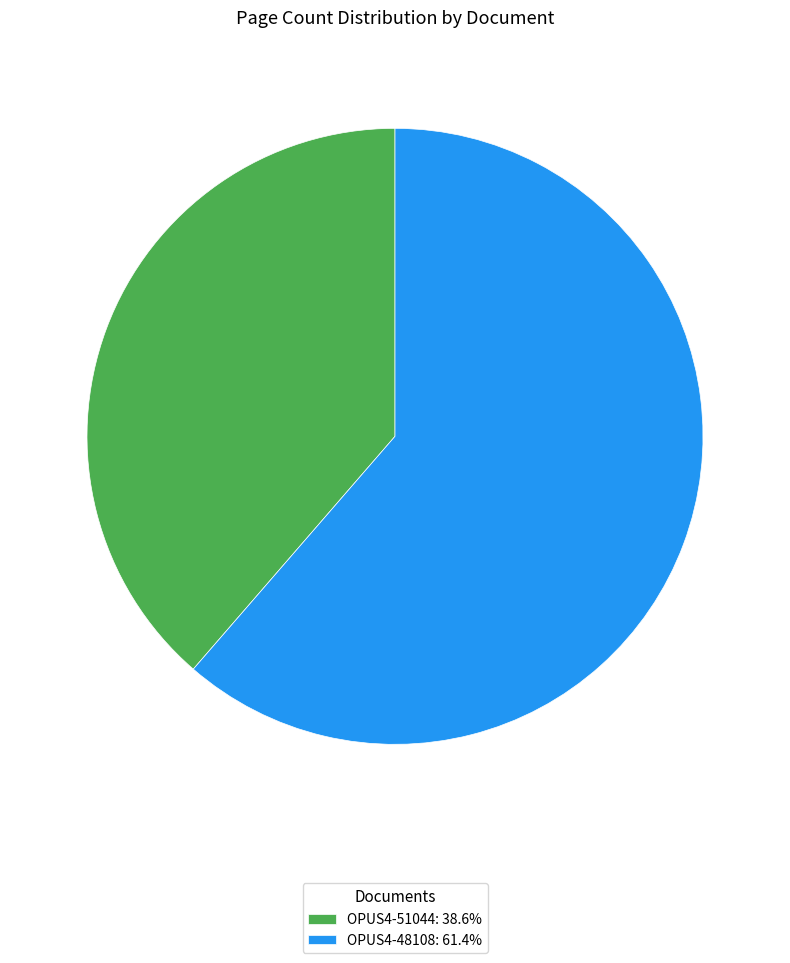

Do OPUS4-51044: 38.6% and OPUS4-48108: 61.4% together represent more than half of the pie?

Yes